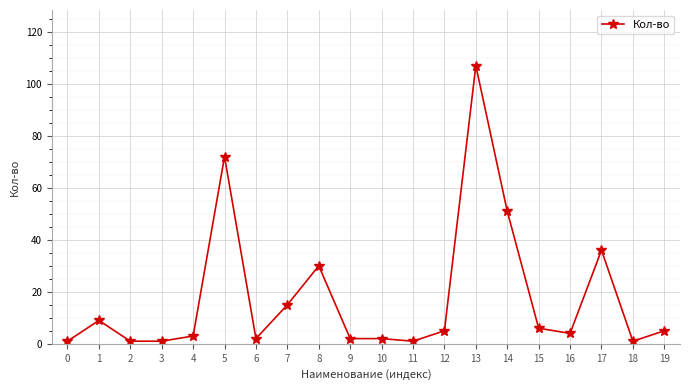

Reading left to right, transcribe all the data shown in this chart.

0=1	1=9	2=1	3=1	4=3	5=72	6=2	7=15	8=30	9=2	10=2	11=1	12=5	13=107	14=51	15=6	16=4	17=36	18=1	19=5